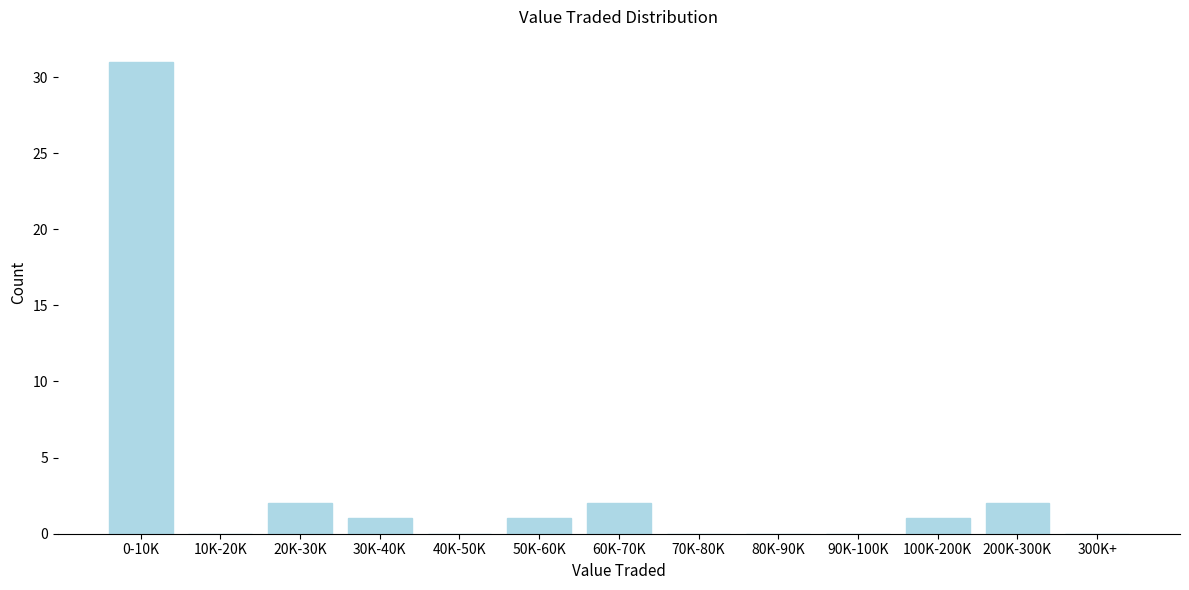

Reading right to left, transcribe all the data shown in this chart.

300K+=0	200K-300K=2	100K-200K=1	90K-100K=0	80K-90K=0	70K-80K=0	60K-70K=2	50K-60K=1	40K-50K=0	30K-40K=1	20K-30K=2	10K-20K=0	0-10K=31